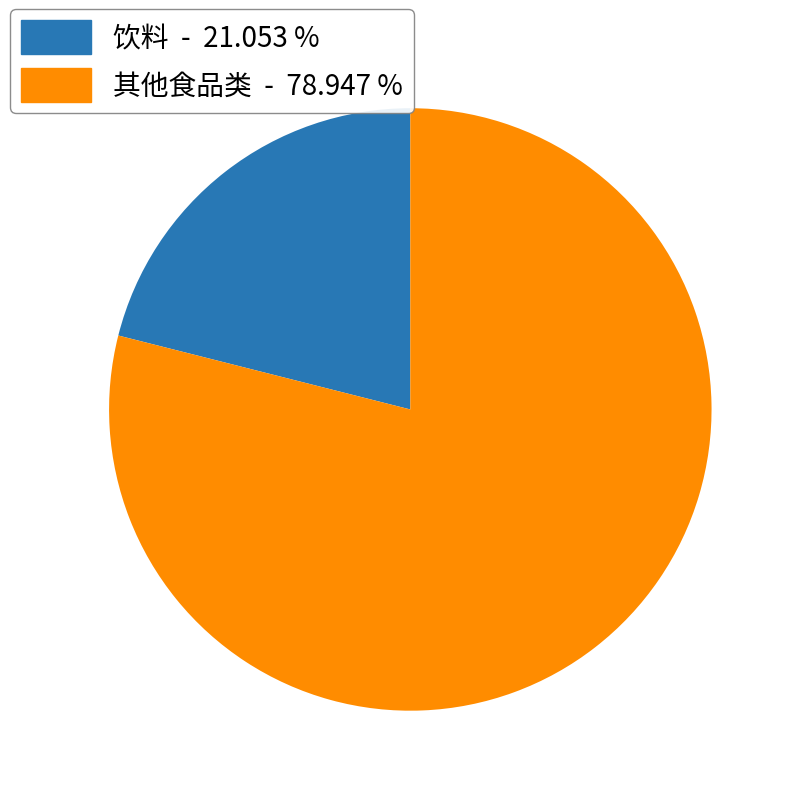

Count the number of slices in the pie.

2